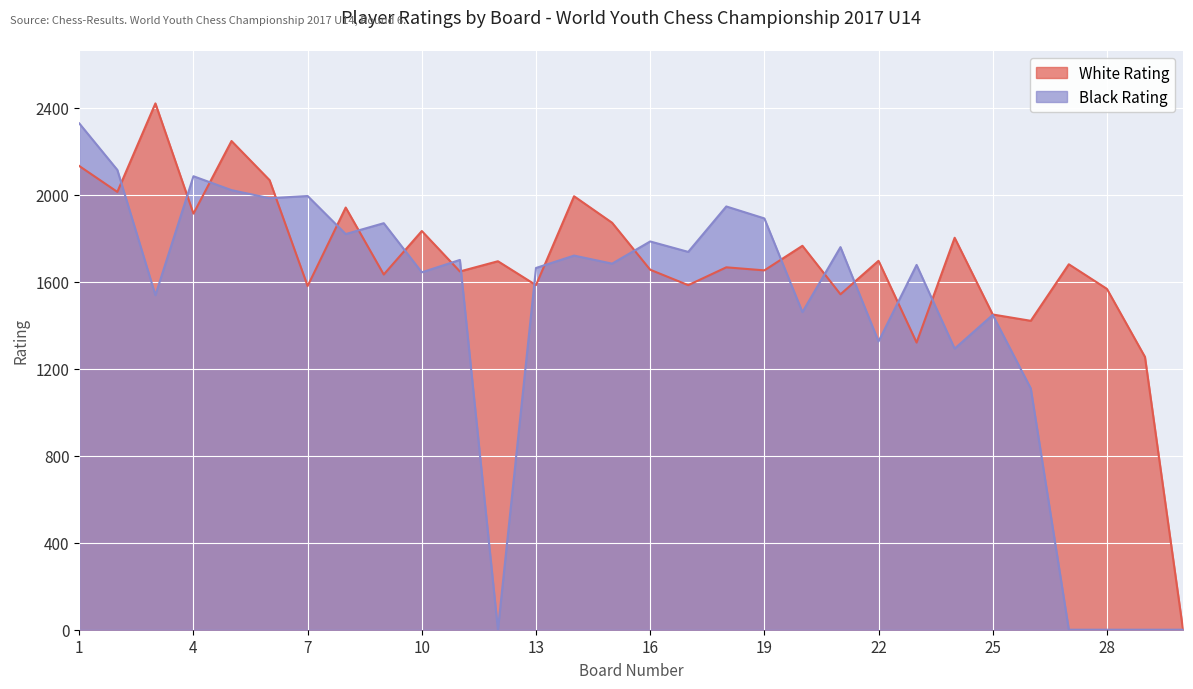

True or false: Black Rating has a value of 0 at 12.

True